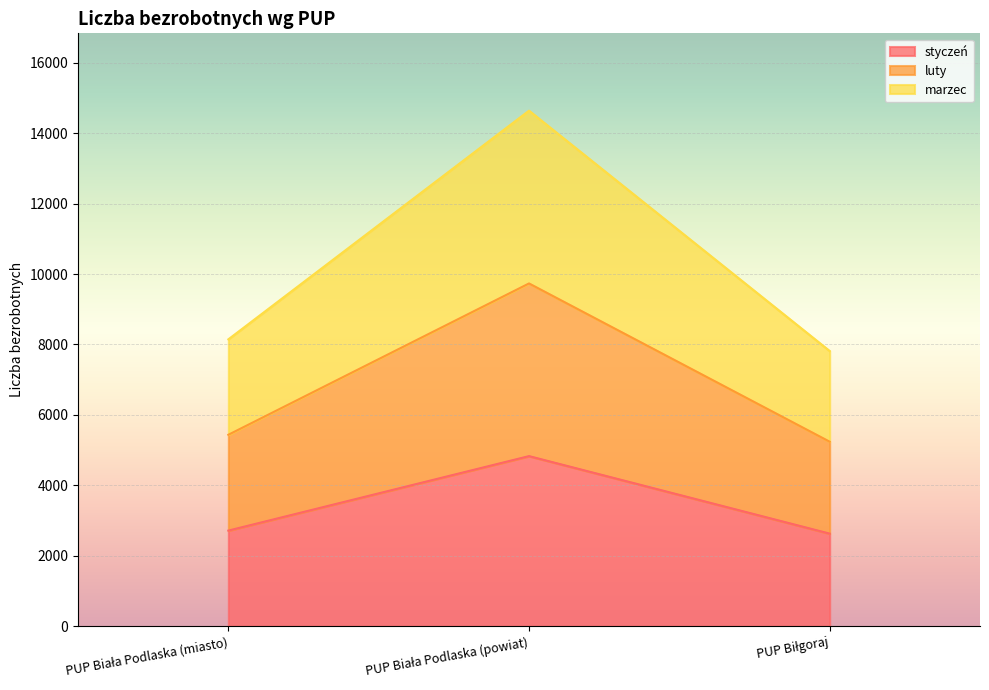

What is the label of the 1st point from the right?

PUP Biłgoraj